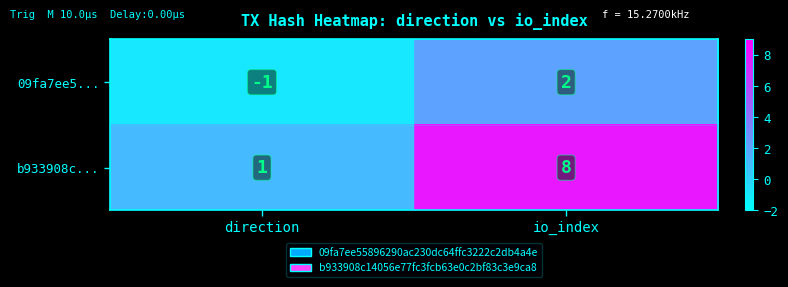

Reading left to right, extract all data points from this chart.

09fa7ee5...: direction=-1	io_index=2
b933908c...: direction=1	io_index=8